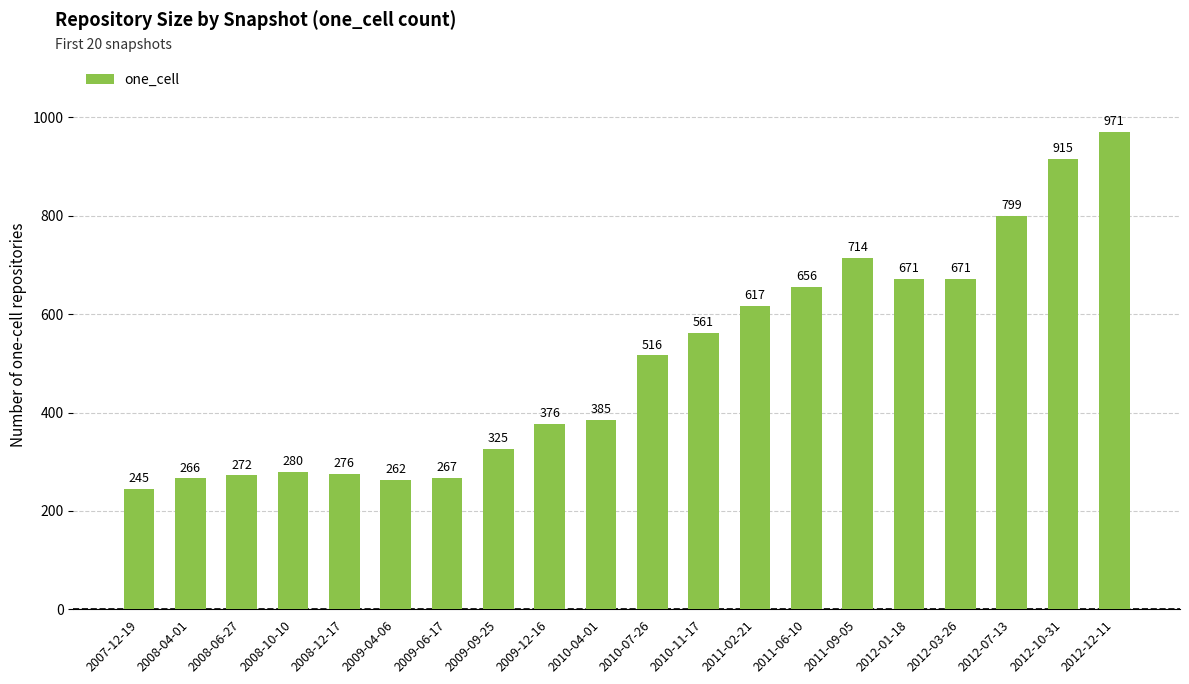

At which category does the chart reach its peak across all series?

2012-12-11